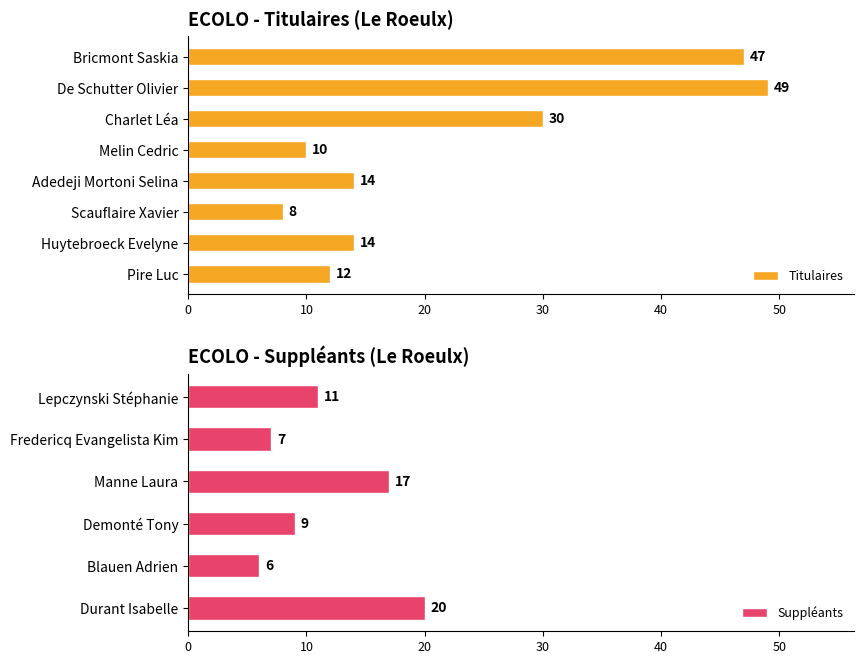

What is the change in value from De Schutter Olivier to Huytebroeck Evelyne?

-35